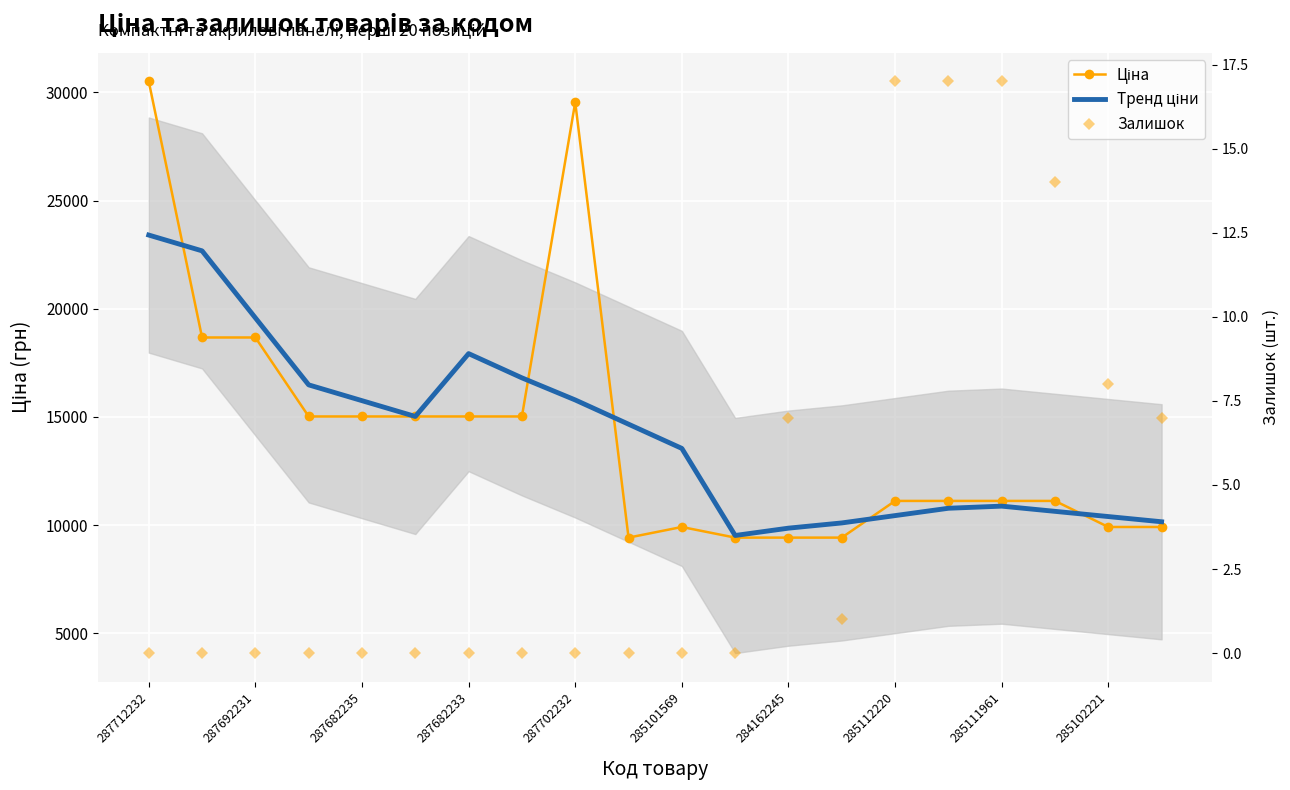

Is the value of Тренд ціни at 285101569 greater than the value of Ціна at 11?

Yes